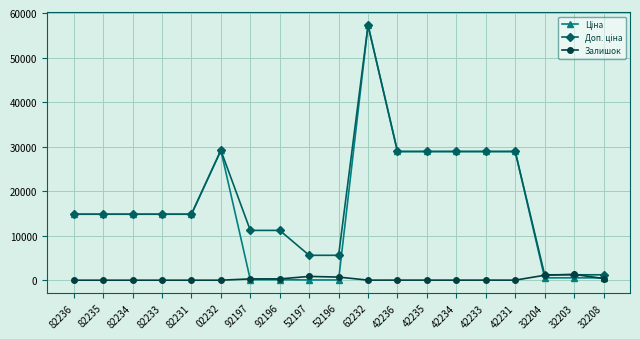

Is it true that Залишок equals 1110.0 at 32204?

True